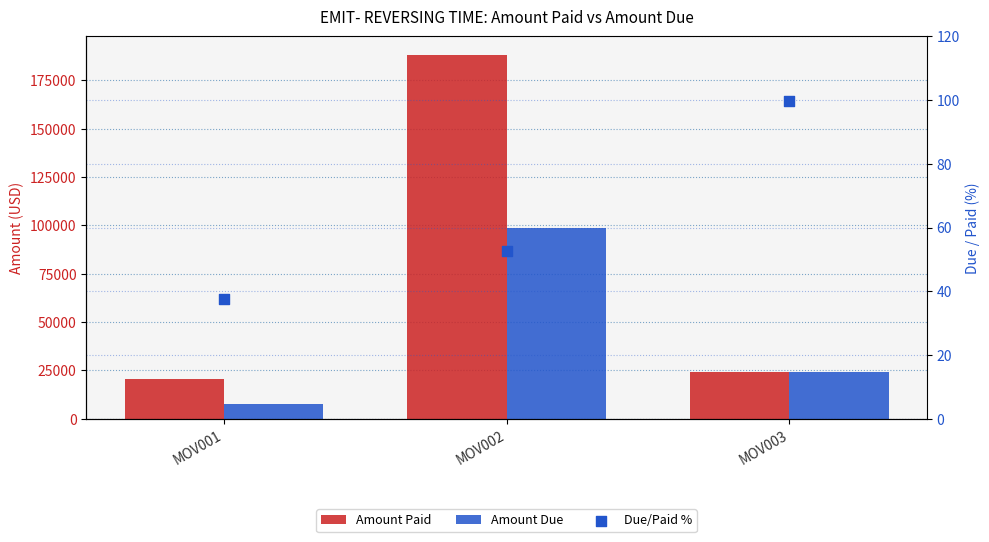

At which category is the sum across all series the highest?

MOV002